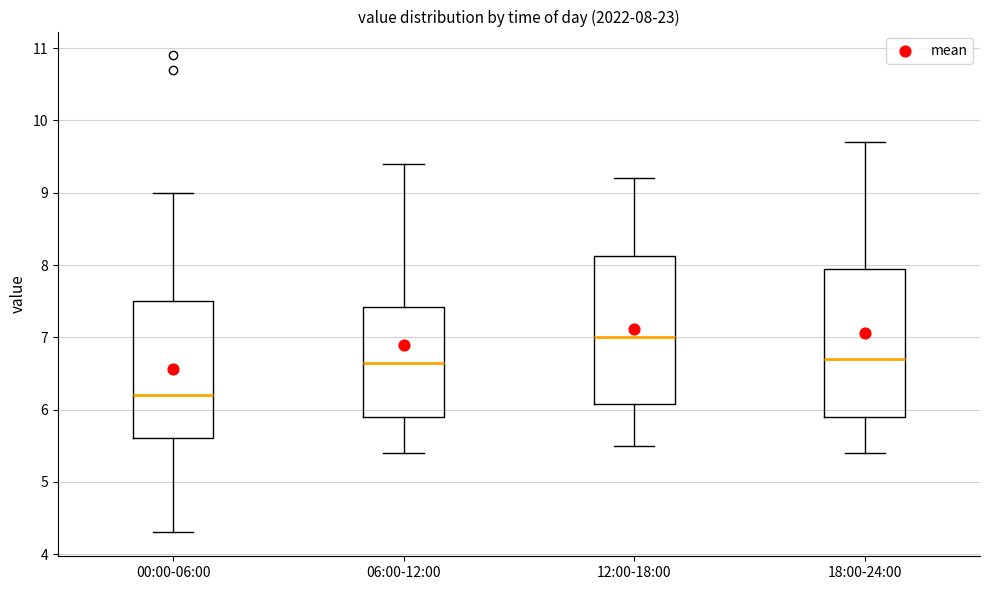

Which box's median line is the highest?

12:00-18:00